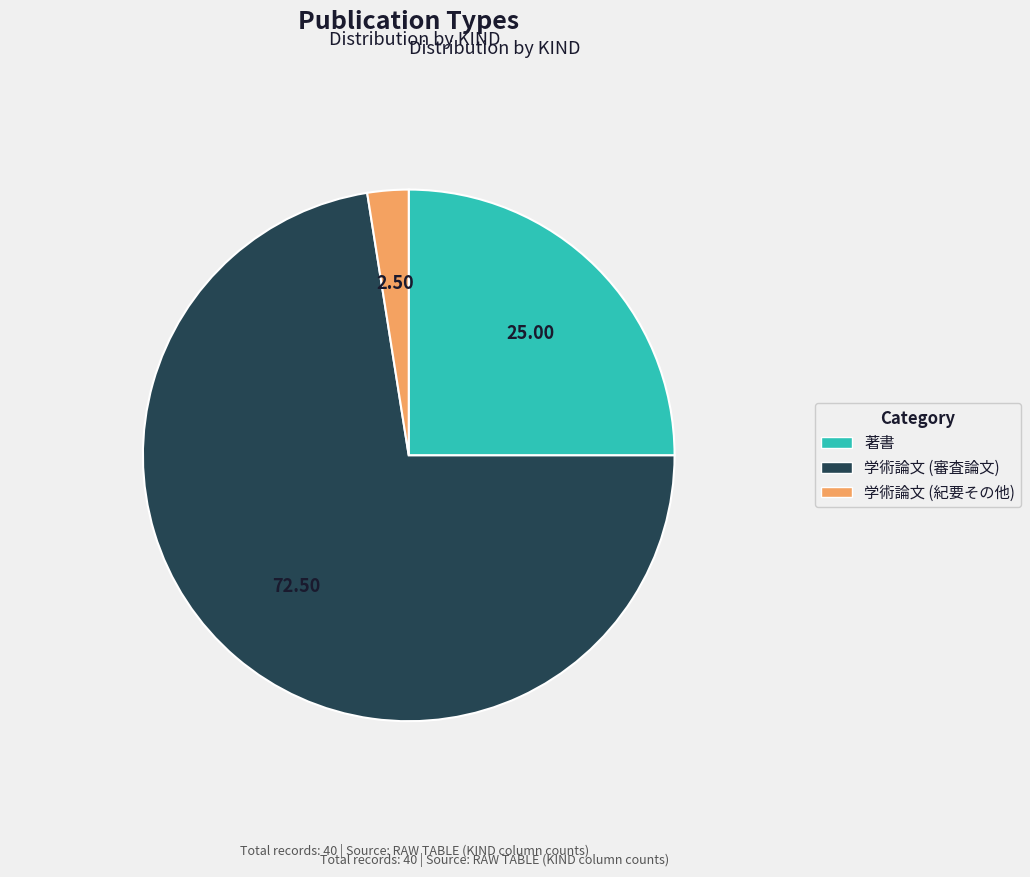

True or false: 著書 accounts for 25% of the total.

True